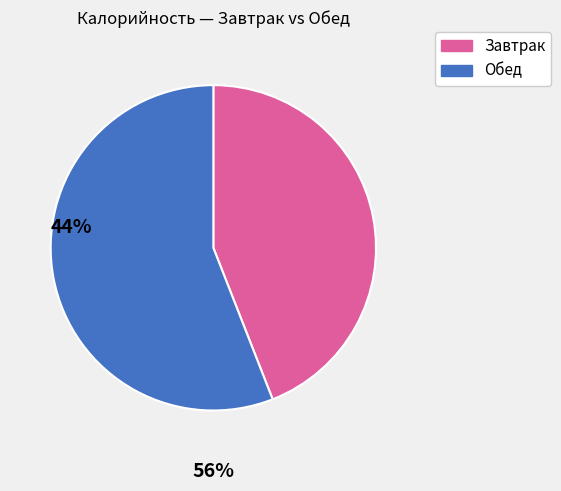

Is there any slice that represents more than half of the pie?

Yes